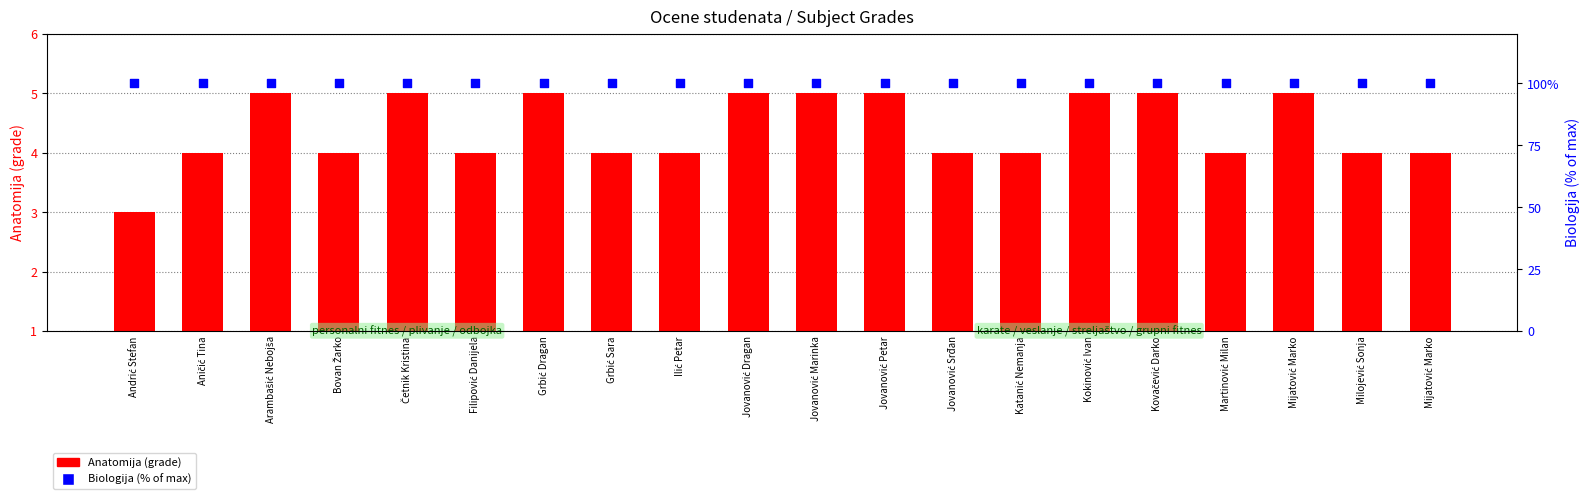

Which series has the largest total across all categories?

Biologija (% of max)